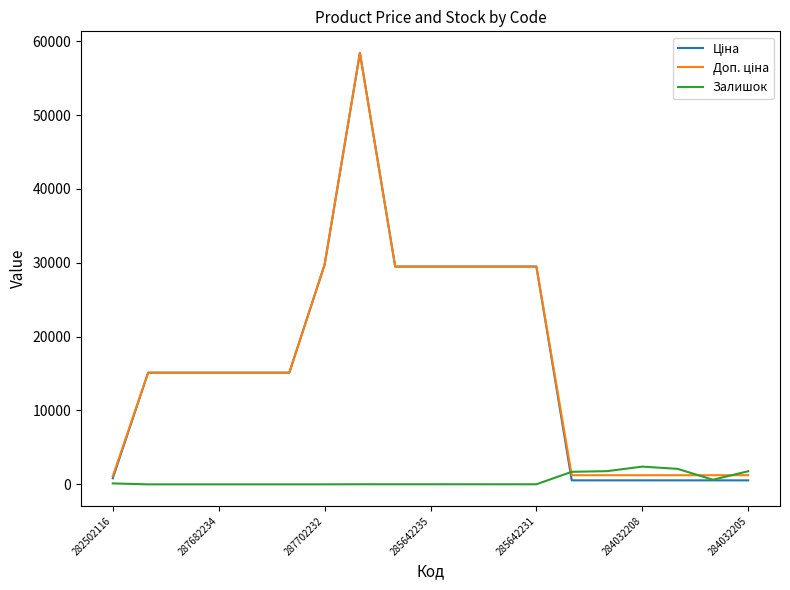

What is the maximum value shown in the chart?

58426.5